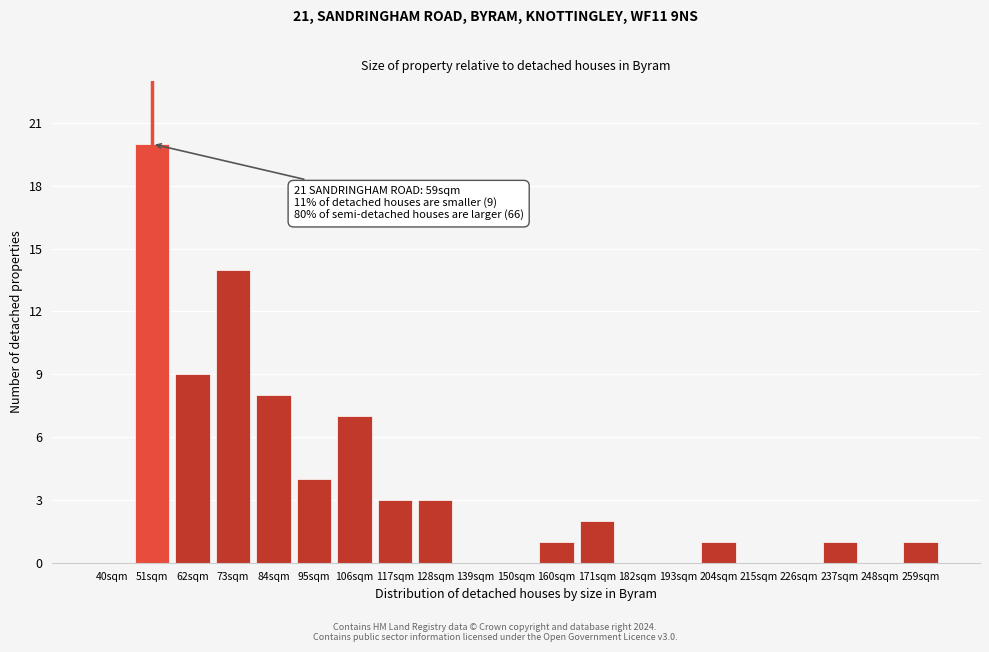

Reading left to right, what are all the values shown in this chart?

40sqm=0	51sqm=20	62sqm=9	73sqm=14	84sqm=8	95sqm=4	106sqm=7	117sqm=3	128sqm=3	139sqm=0	150sqm=0	160sqm=1	171sqm=2	182sqm=0	193sqm=0	204sqm=1	215sqm=0	226sqm=0	237sqm=1	248sqm=0	259sqm=1